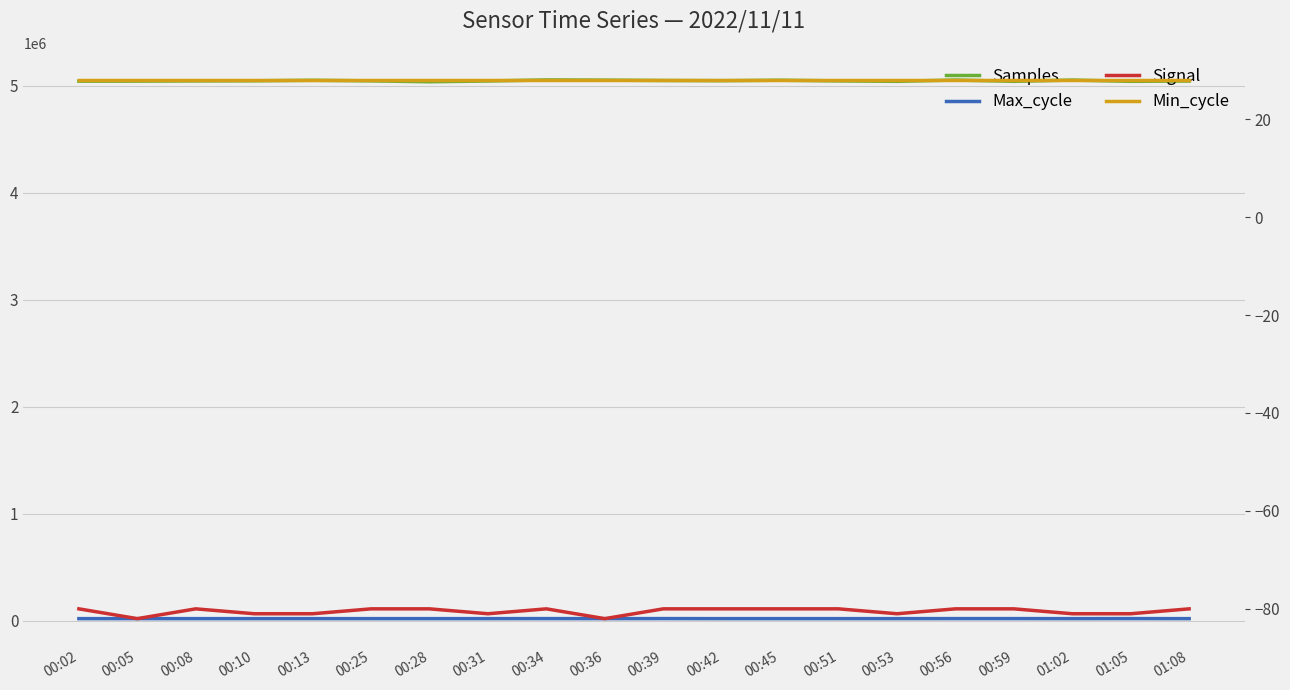

Is this an area chart (filled region under the line)?

No